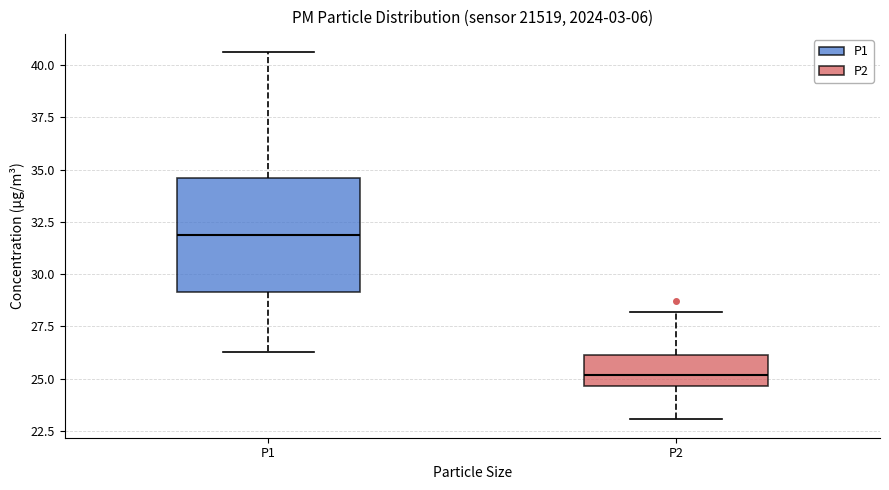

Reading left to right, transcribe this box plot: for each box, give where its median line is, the range the box spans, and where its two whiskers end, as read against the y-axis. The values are not printed on the chart, so give them approximately, as read against the axis.

P1: median 32.0, box 29.0 to 34.5, whiskers 26.5 to 40.5
P2: median 25.0, box 24.5 to 26.0, whiskers 23.0 to 28.0